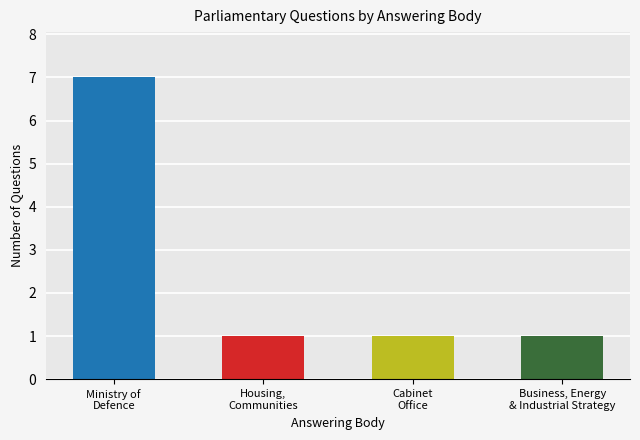

What position from the left is Cabinet
Office?

3